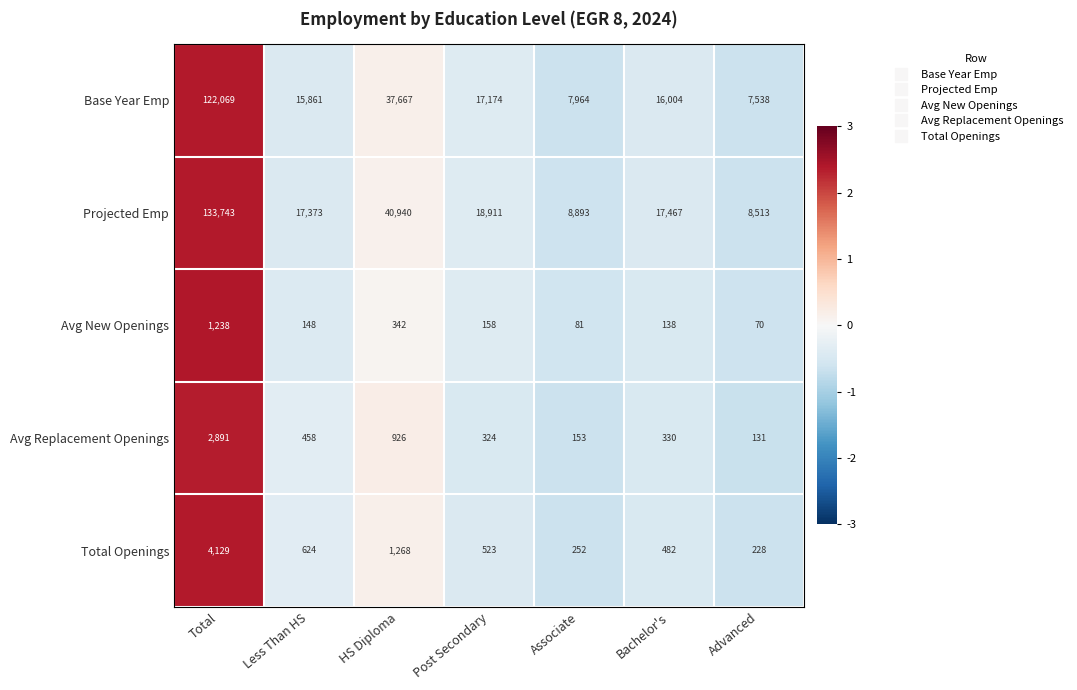

Which series has the largest total across all categories?

Projected Emp